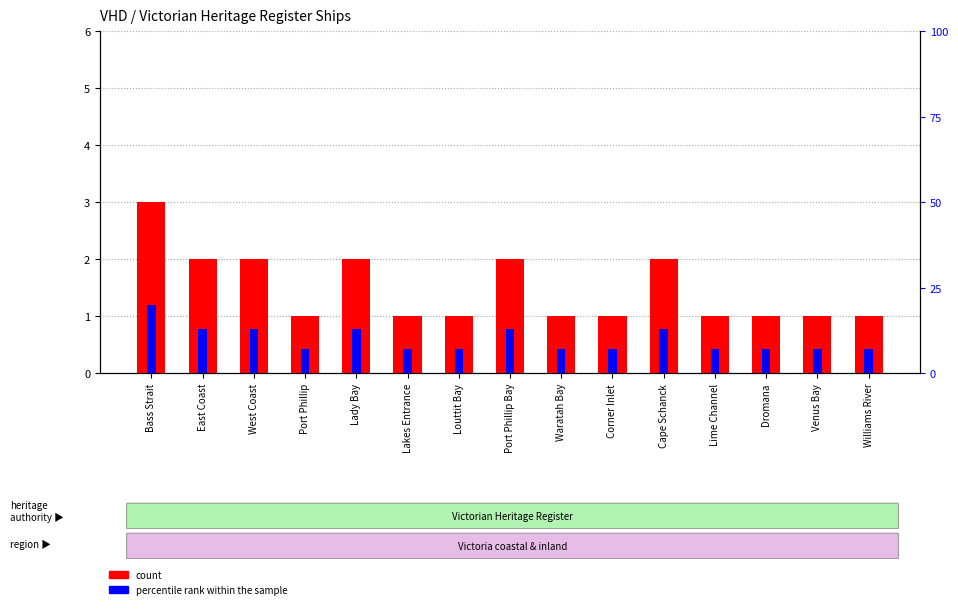

Is it true that percentile rank within the sample equals 7 at Port Phillip?

True